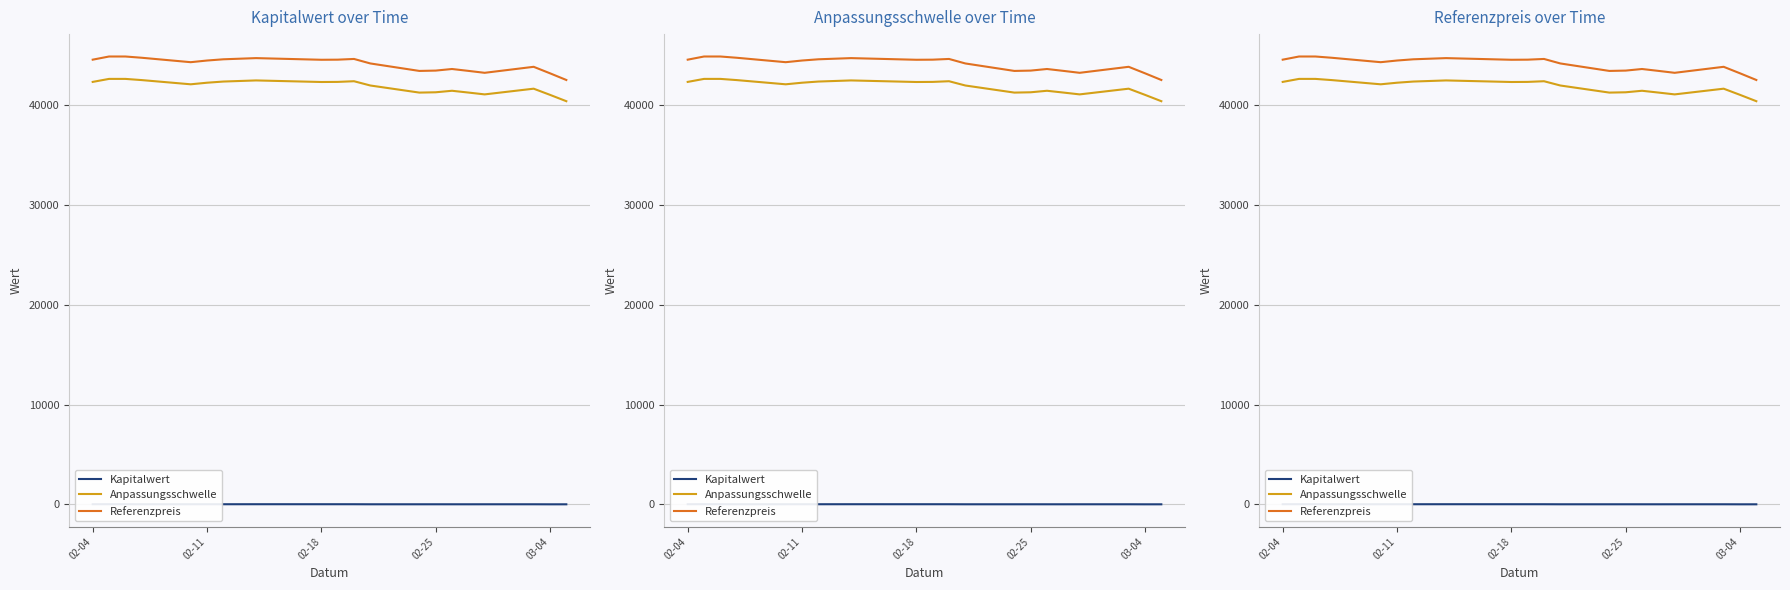

What is the difference between the maximum and minimum values in the Anpassungsschwelle series?

2234.7